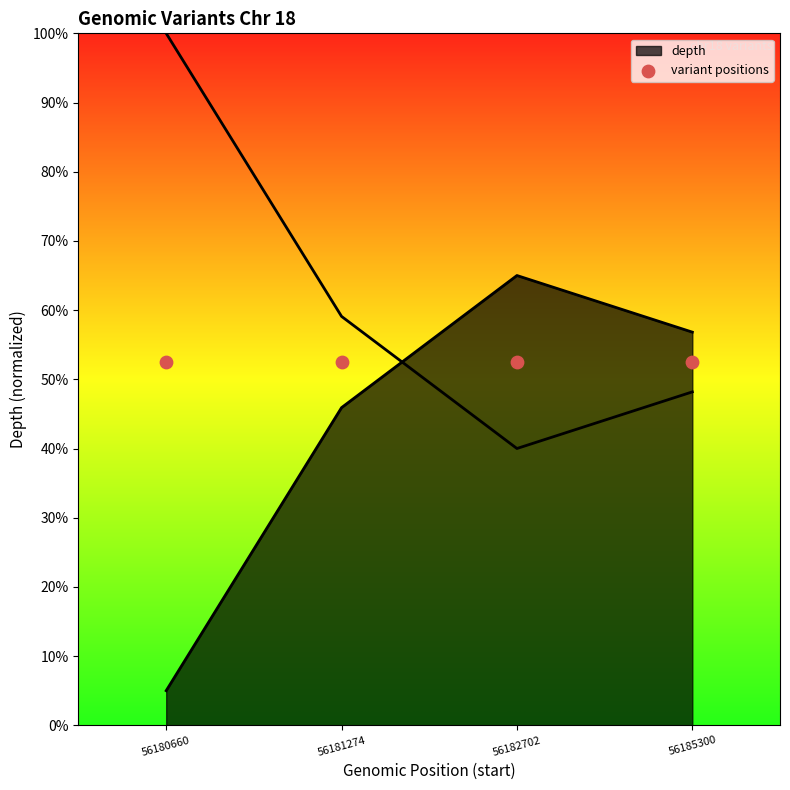

What is the change in value from 56180660 to 56182702?

+60.0